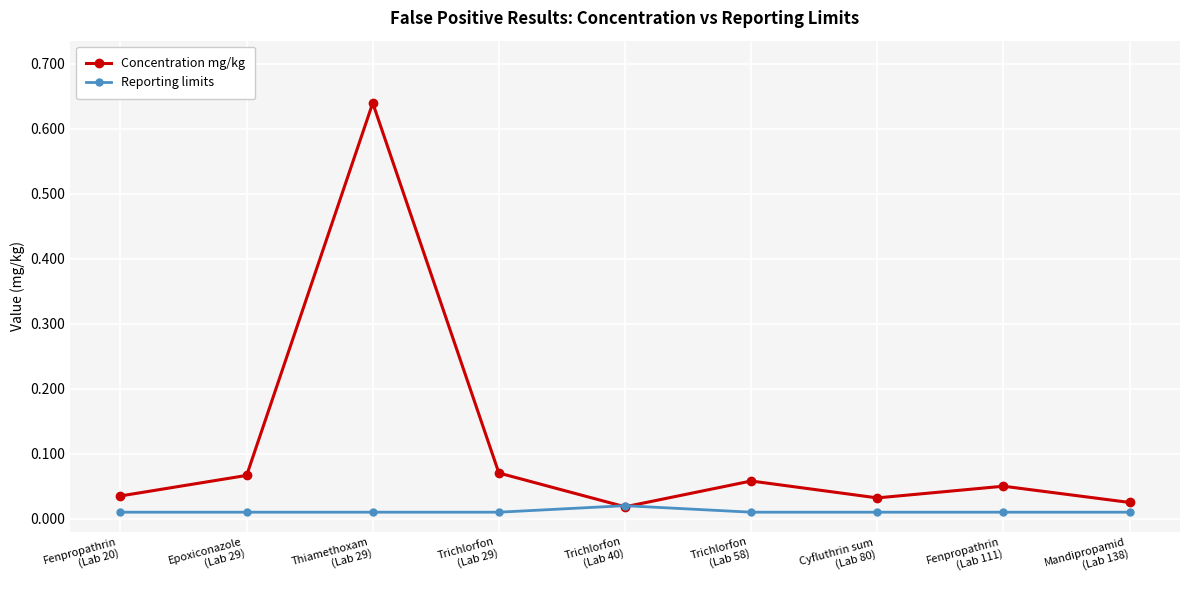

How many lines are shown in the chart?

2